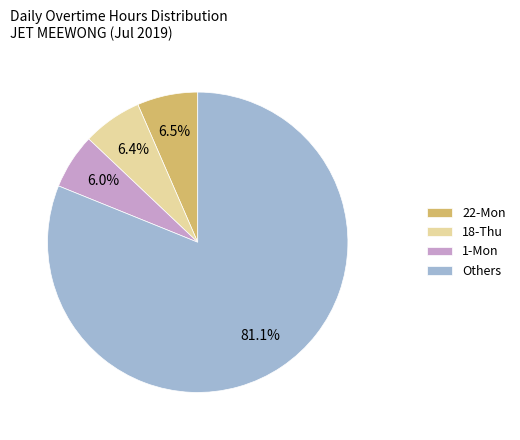

Does 22-Mon represent more than half of the total?

No